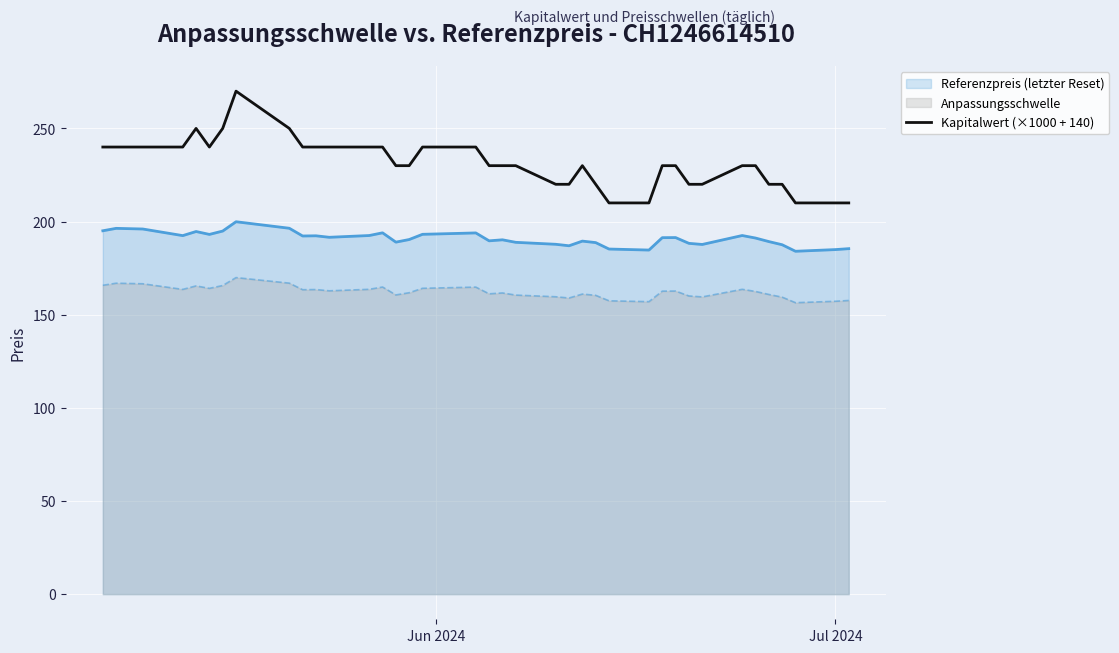

List the series in order of their overall mean, highest first.

Kapitalwert (×1000 + 140), Referenzpreis (letzter Reset), Anpassungsschwelle